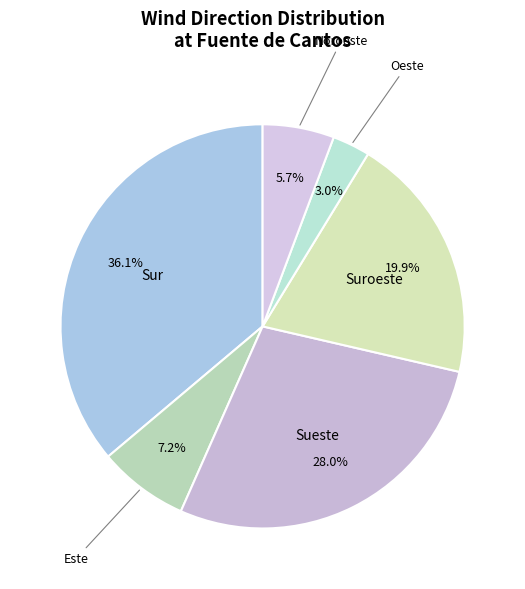

Does Este represent more than half of the total?

No